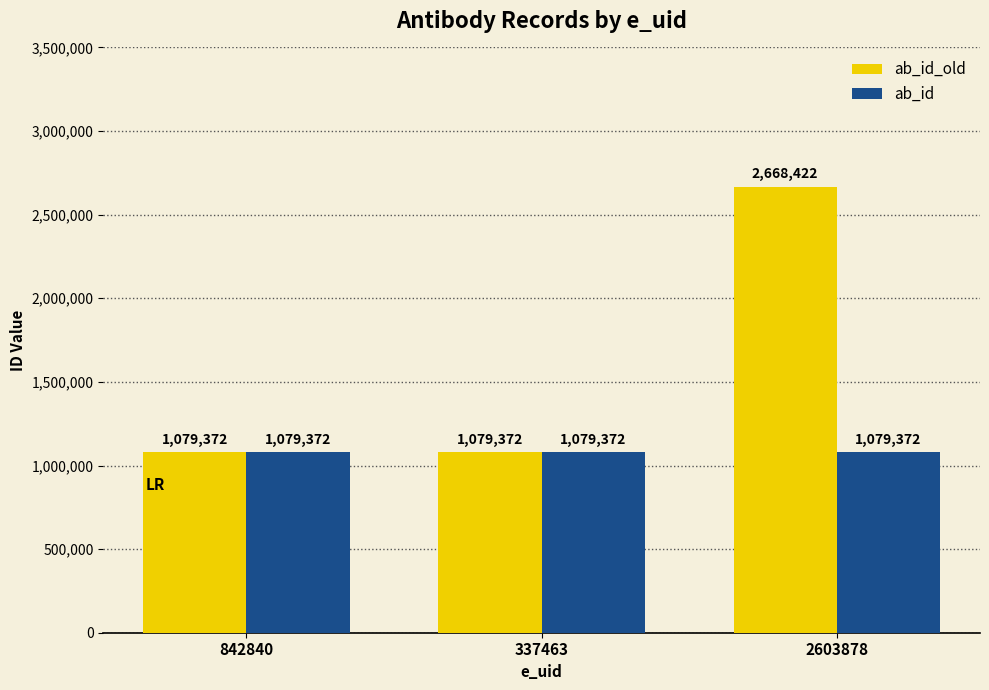

What is the value of the ab_id_old bar at the 2nd from the left?

1079372